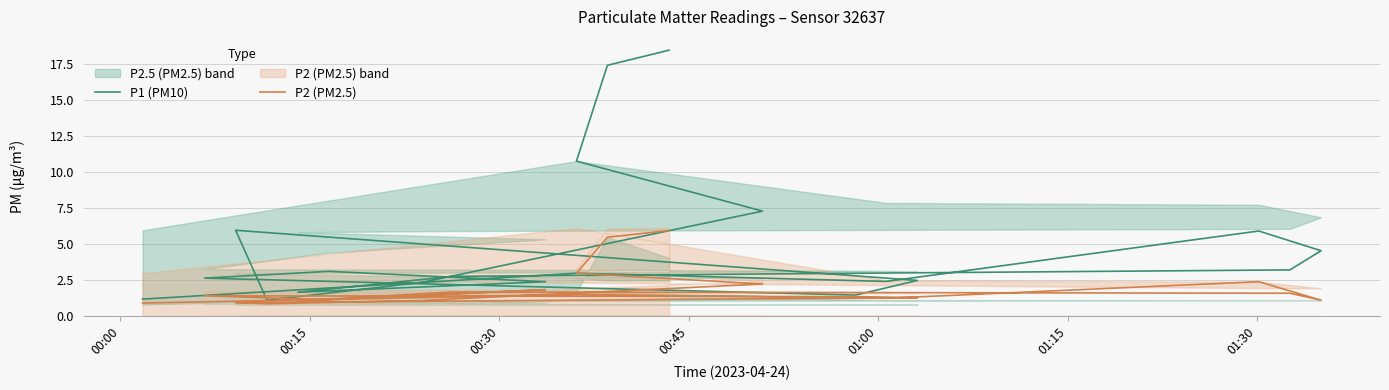

How many interior local peaks does the P2 (PM2.5) series have?

5